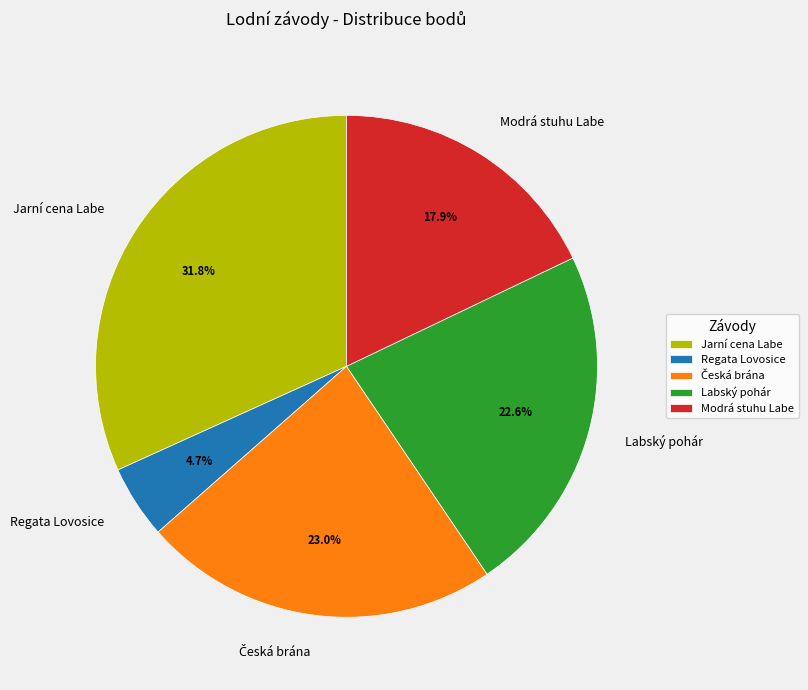

How many segments does this pie chart have?

5